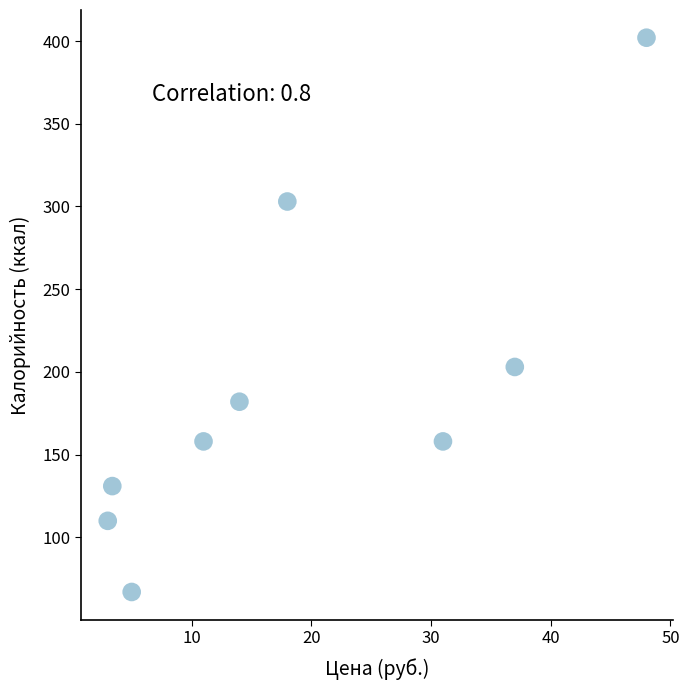

What is the average Y value?

190